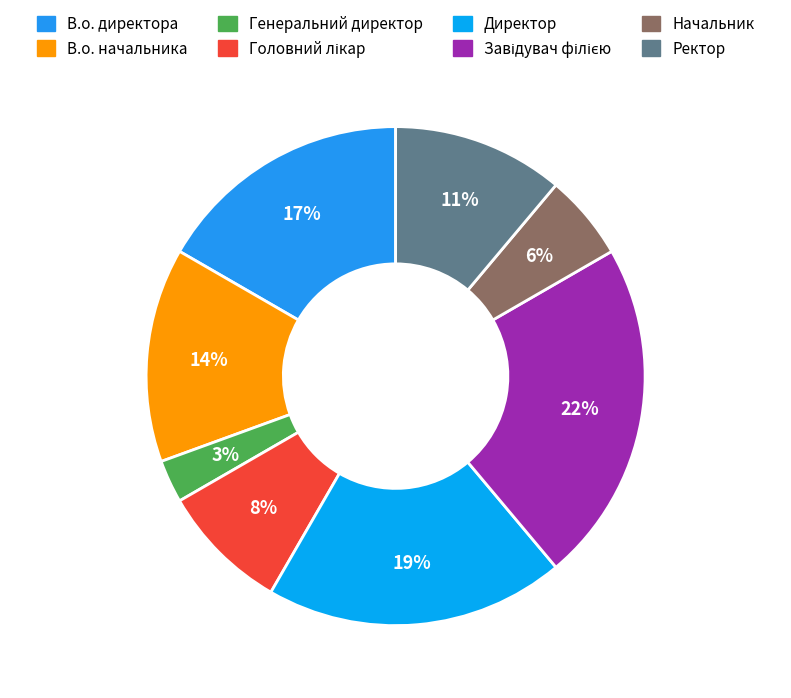

What is the total percentage of Генеральний директор and Головний лікар?

11.1%